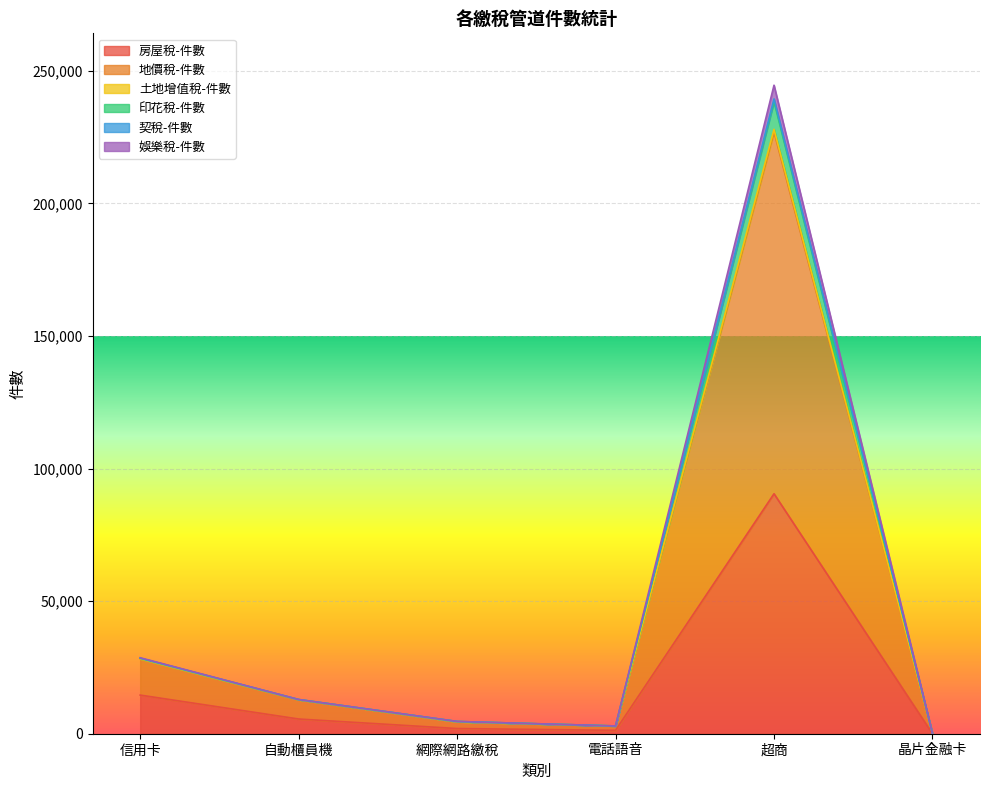

How many lines are shown in the chart?

6